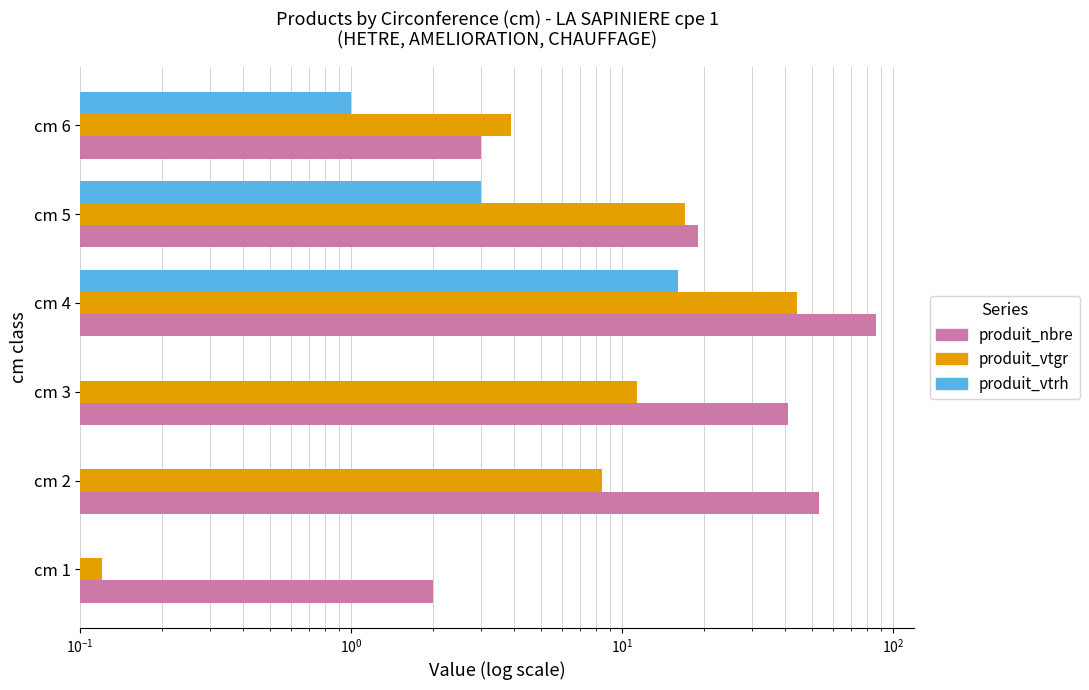

Is the value of produit_vtrh at cm 4 greater than the value of produit_nbre at cm 5?

No